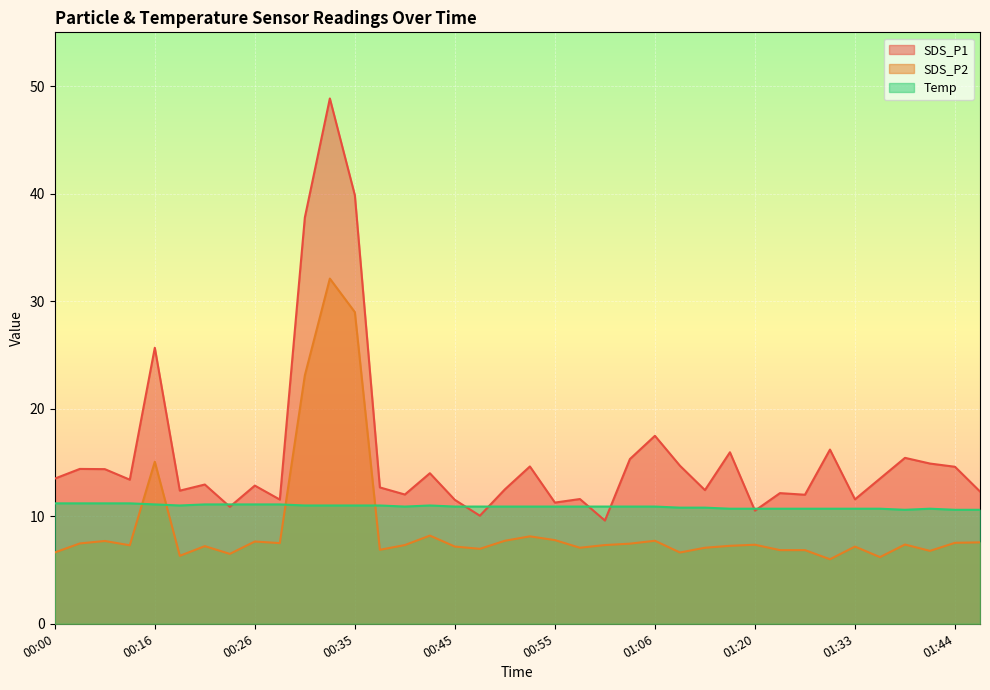

What is the label of the 31st point from the left?

01:25